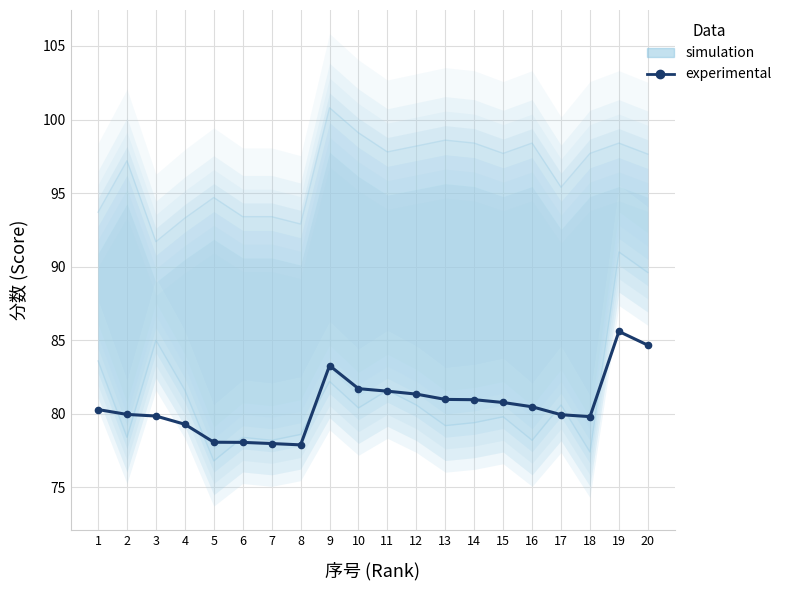

How many points are lower than both their immediate neighbors (excluding endpoints)?

2